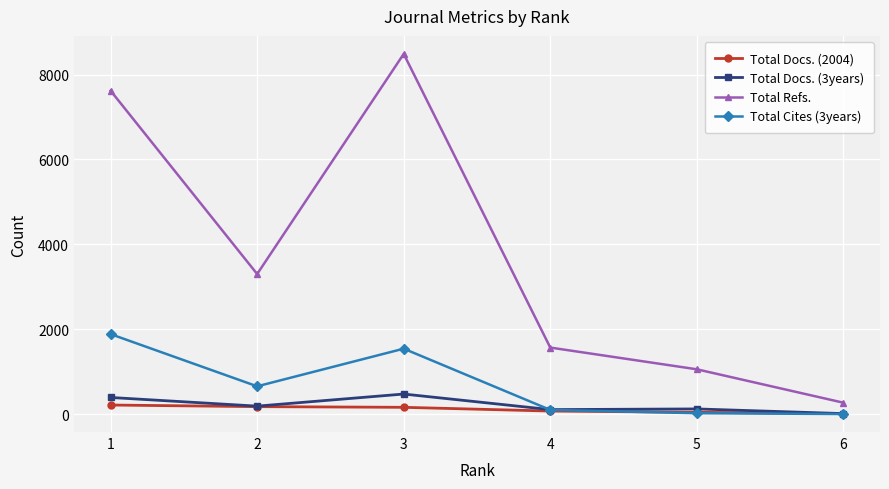

Which series has the largest range (max minus min)?

Total Refs.